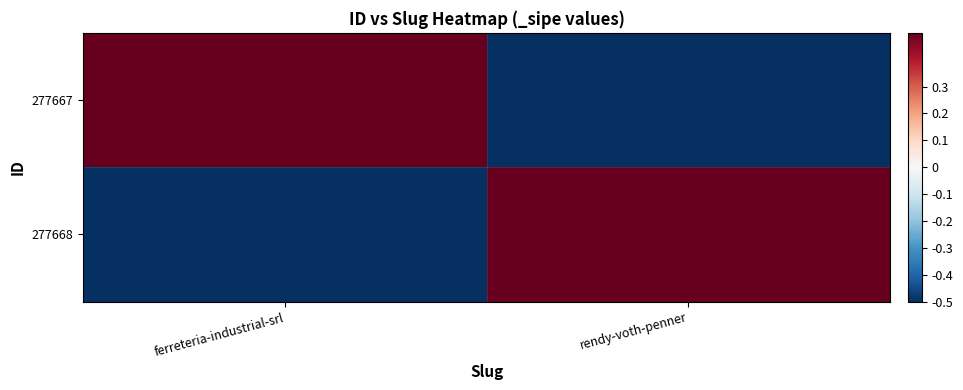

Which label corresponds to the largest value in the chart?

ferreteria-industrial-srl